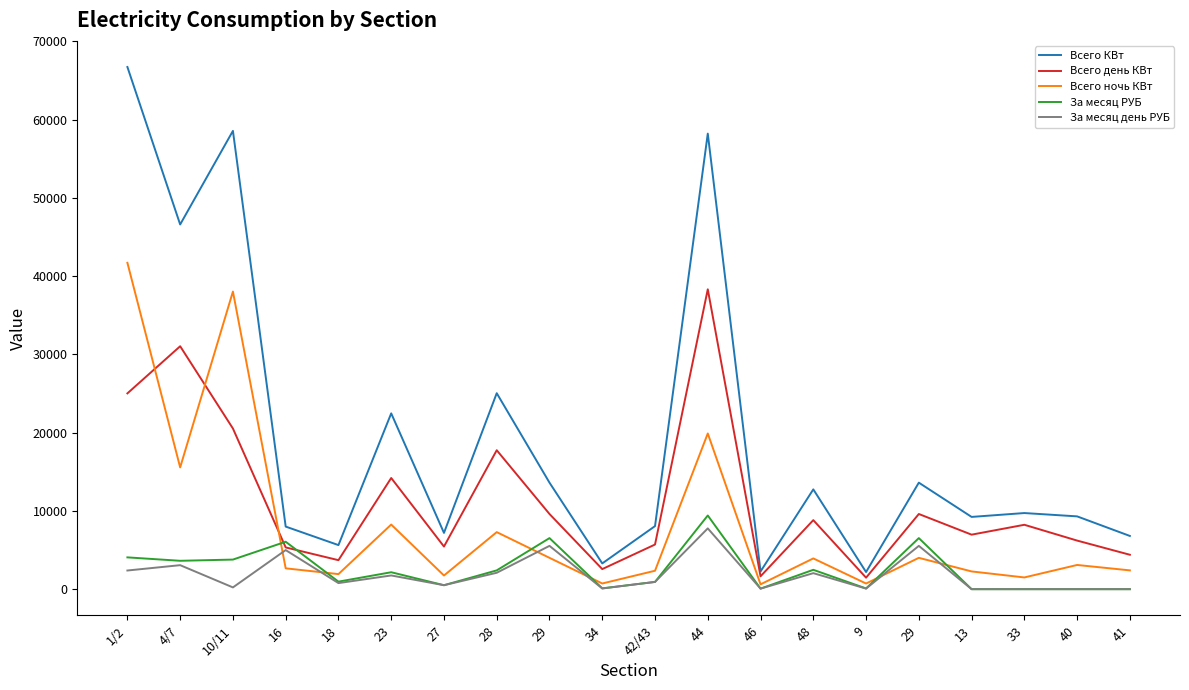

How many lines are shown in the chart?

5